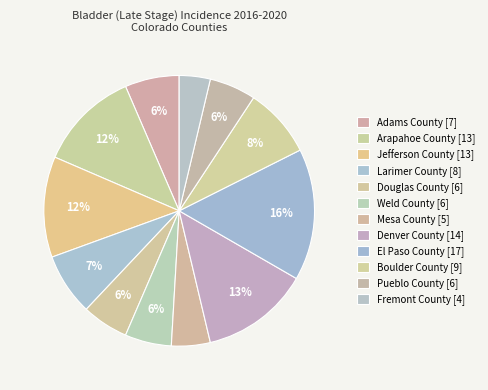

Which category has the smallest portion of the pie?

Fremont County